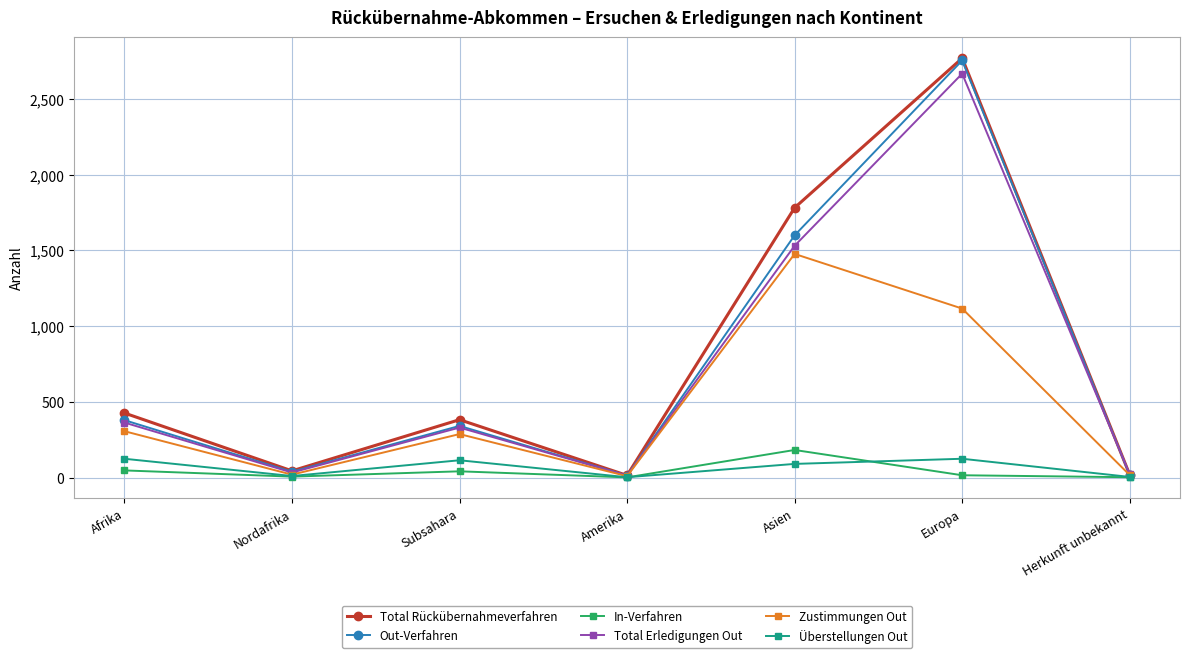

In Überstellungen Out, how many points are lower than both neighbors (excluding endpoints)?

2